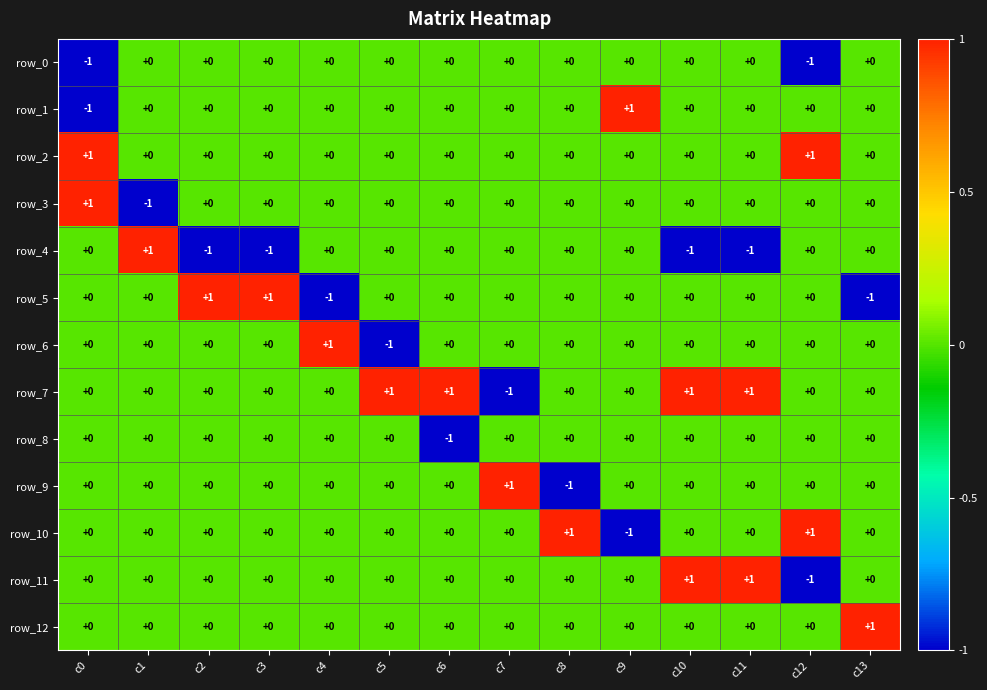

At how many categories does at least one series exceed 0?

14